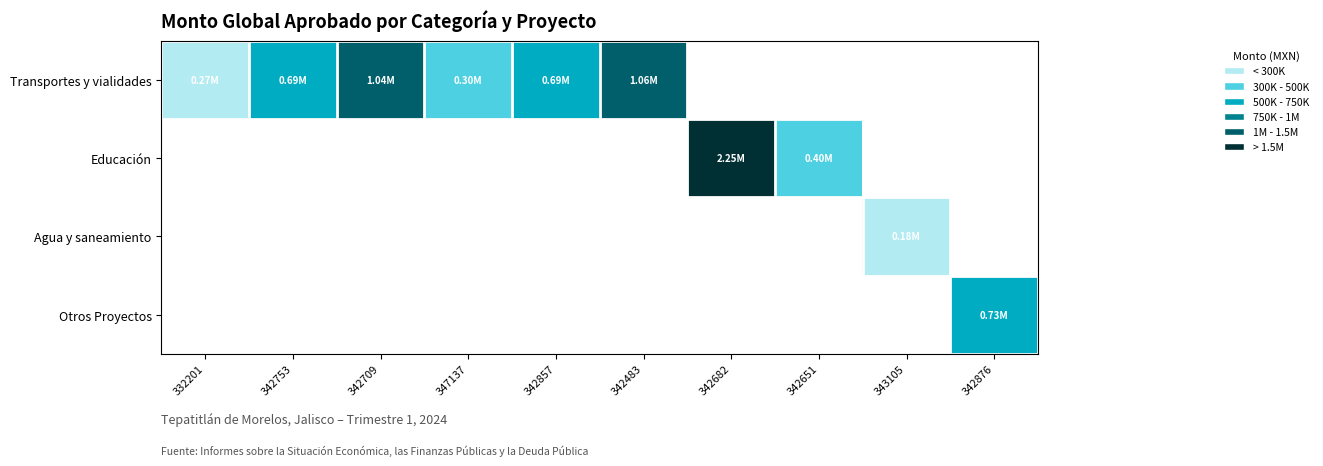

Which category has the highest value across all series?

342682